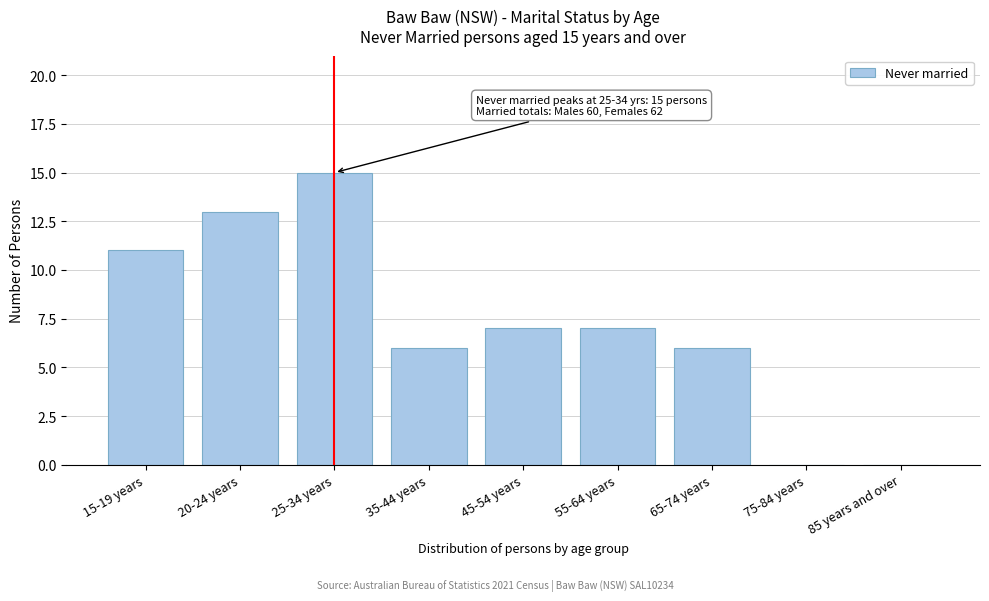

Reading right to left, list all the values displayed in this chart.

85 years and over=0	75-84 years=0	65-74 years=6	55-64 years=7	45-54 years=7	35-44 years=6	25-34 years=15	20-24 years=13	15-19 years=11